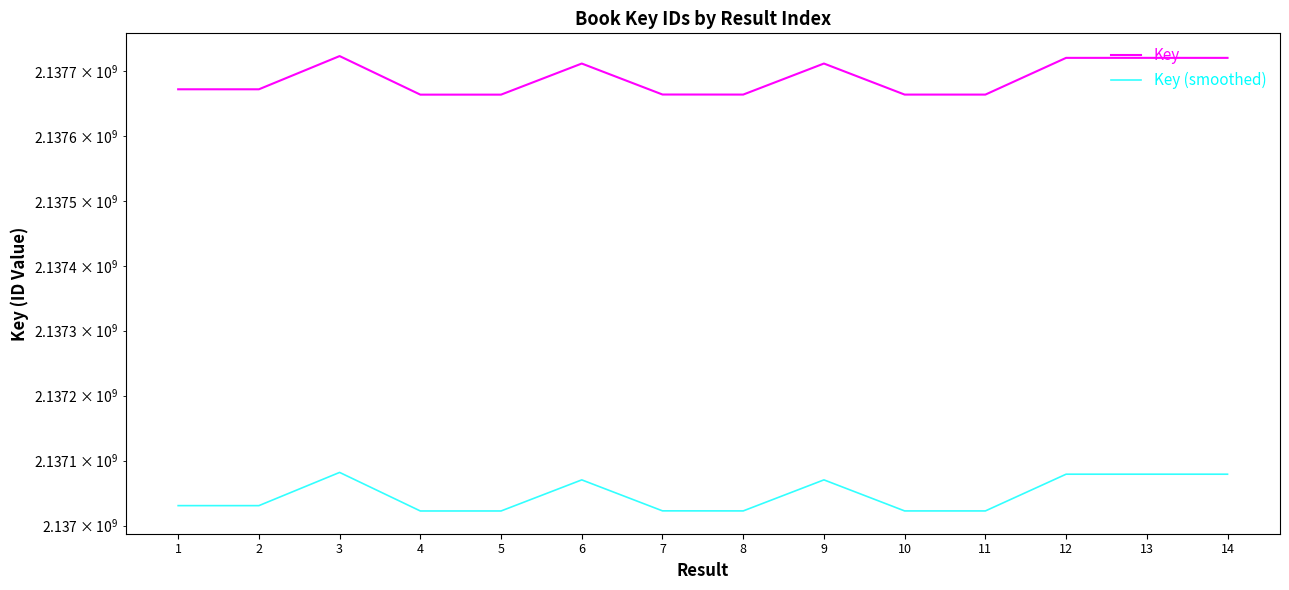

At which category does Key (smoothed) reach its first local peak?

3